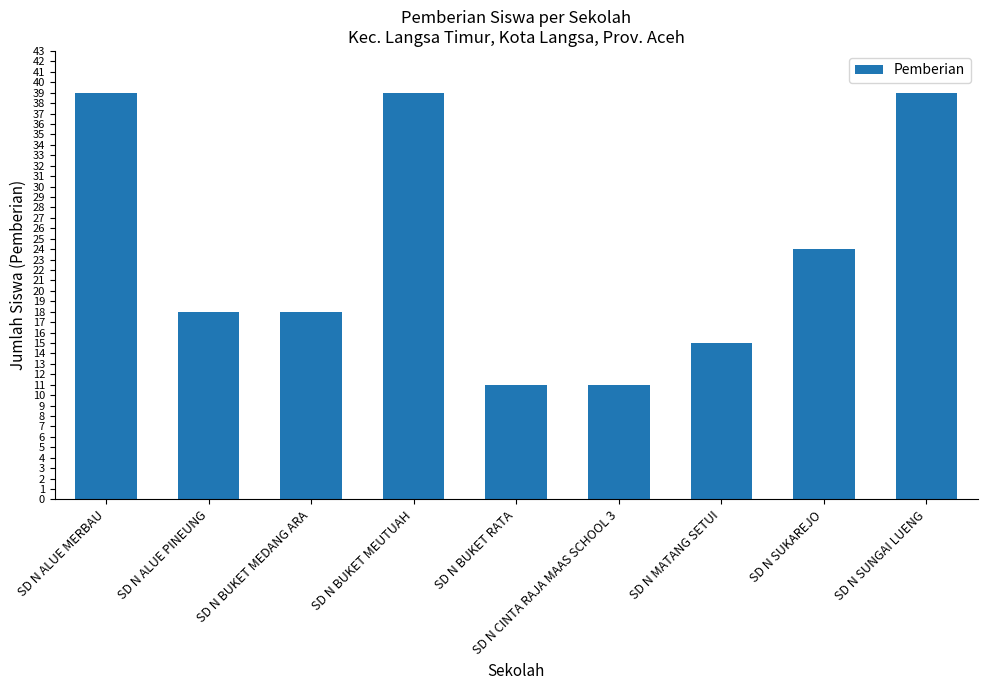

Reading right to left, list all the values displayed in this chart.

39	24	15	11	11	39	18	18	39